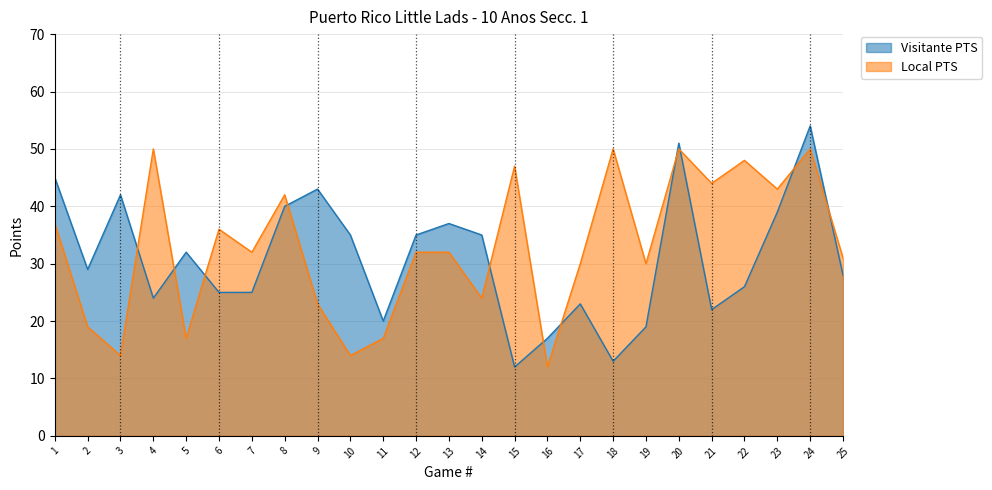

Which series has the widest spread of values?

Visitante PTS